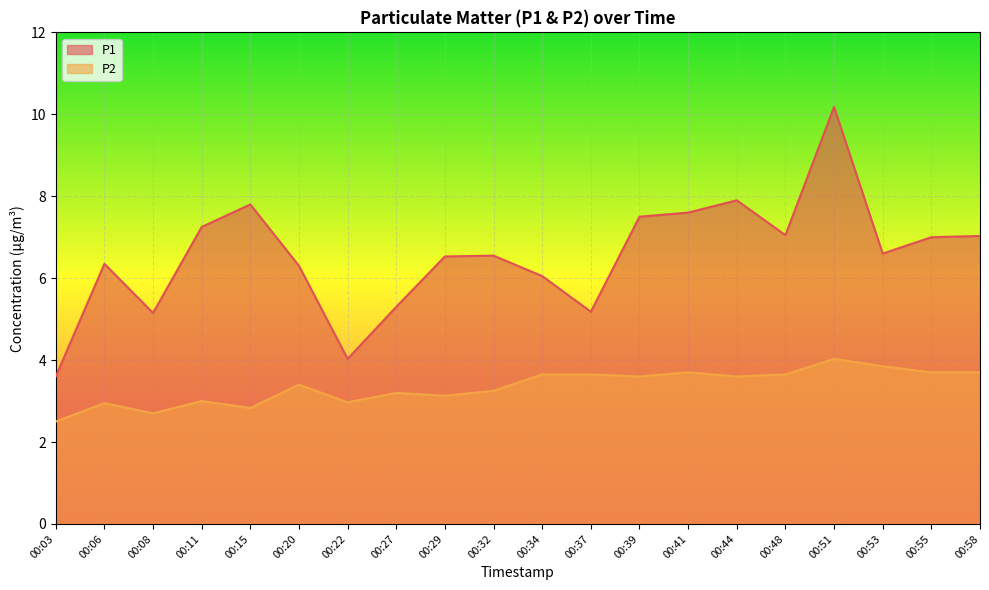

True or false: P2 and P1 cross at least once.

False